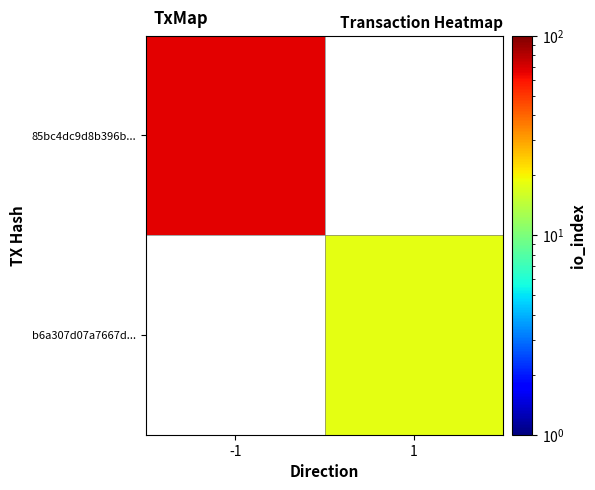

Reading left to right, what are all the values shown in this chart?

85bc4dc9d8b396b...: -1=67	1=0
b6a307d07a7667d...: -1=0	1=18